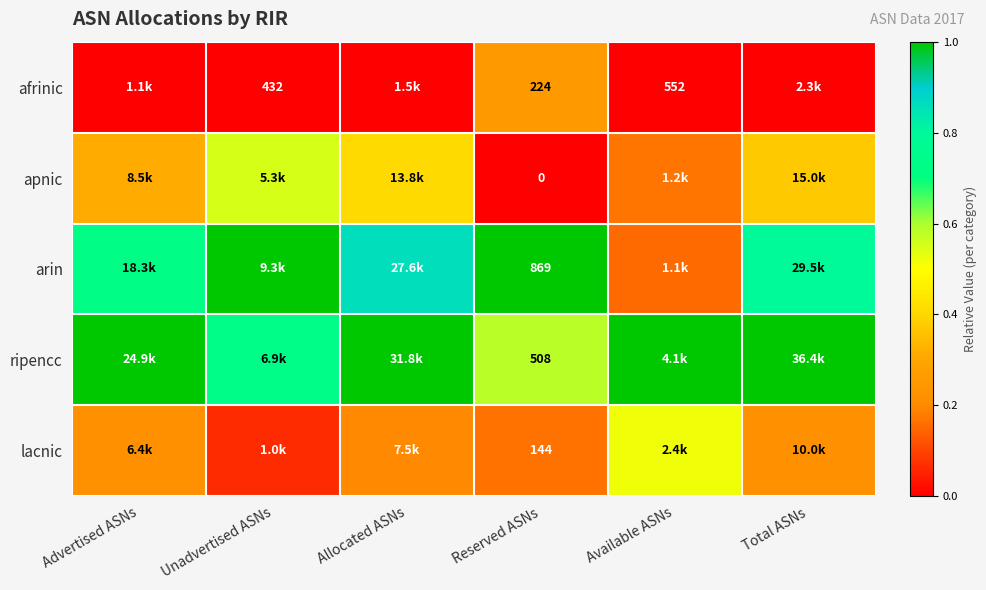

Is the value of ripencc at Reserved ASNs greater than the value of afrinic at Available ASNs?

No